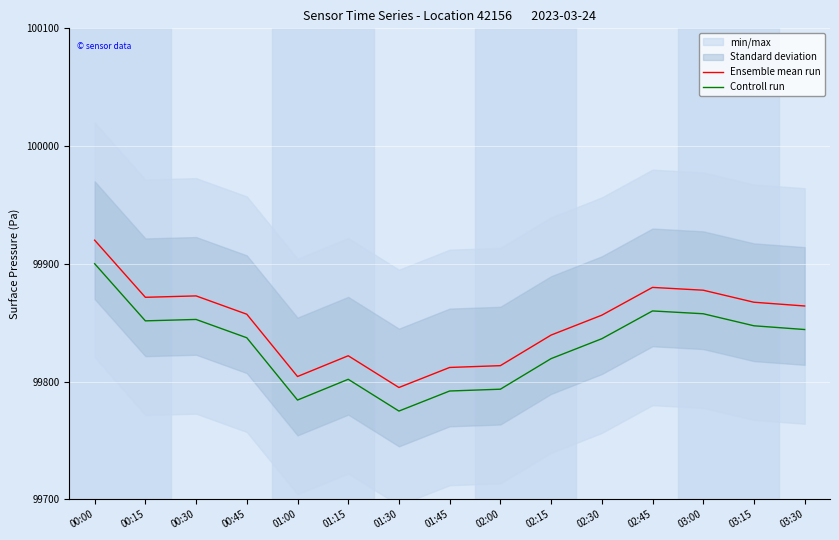

True or false: Controll run and Ensemble mean run cross at least once.

False